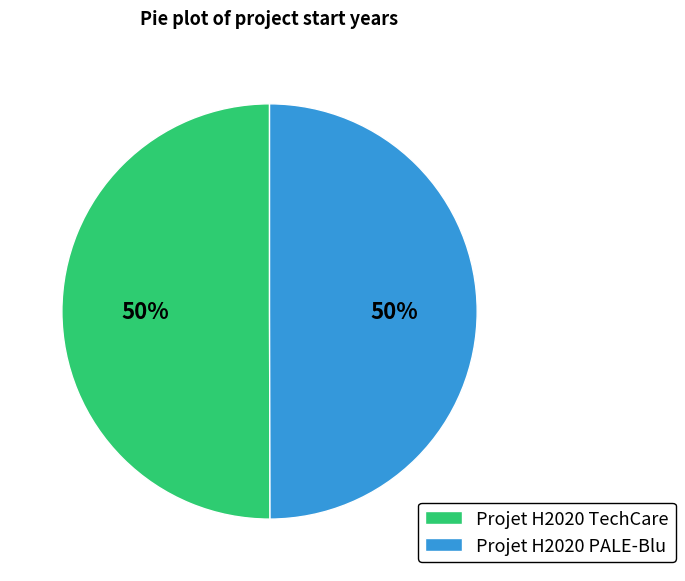

To the nearest percent, what is the average slice percentage?

50%